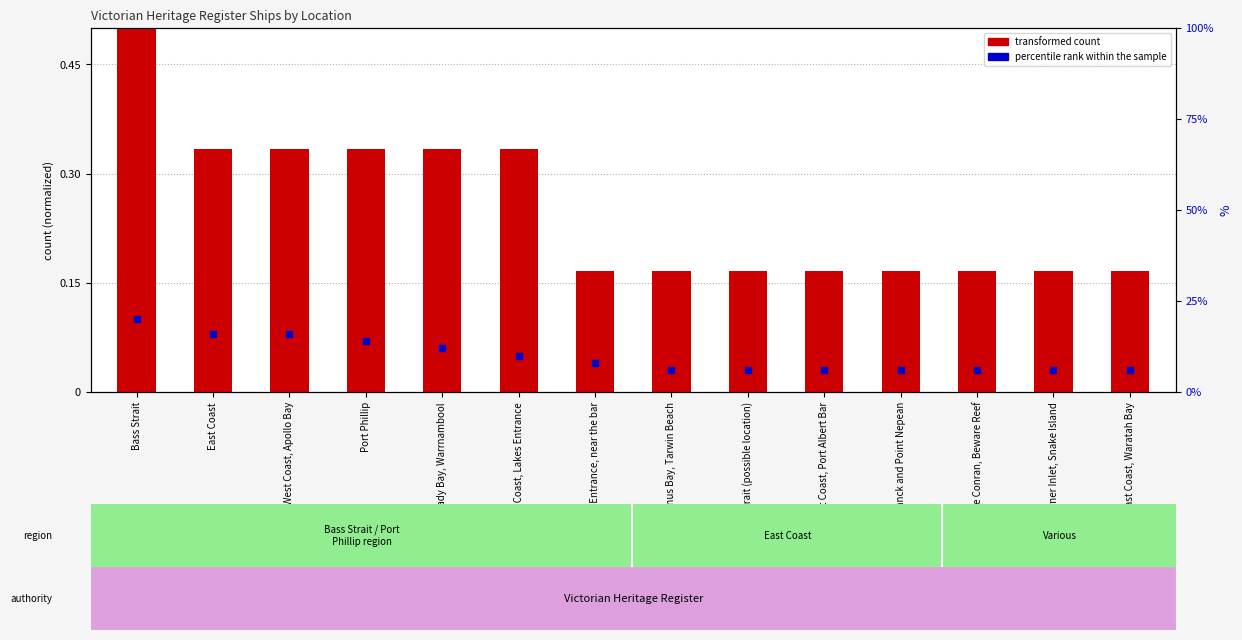

Reading left to right, transcribe all the data shown in this chart.

0.5	0.3	0.3	0.3	0.3	0.3	0.2	0.2	0.2	0.2	0.2	0.2	0.2	0.2